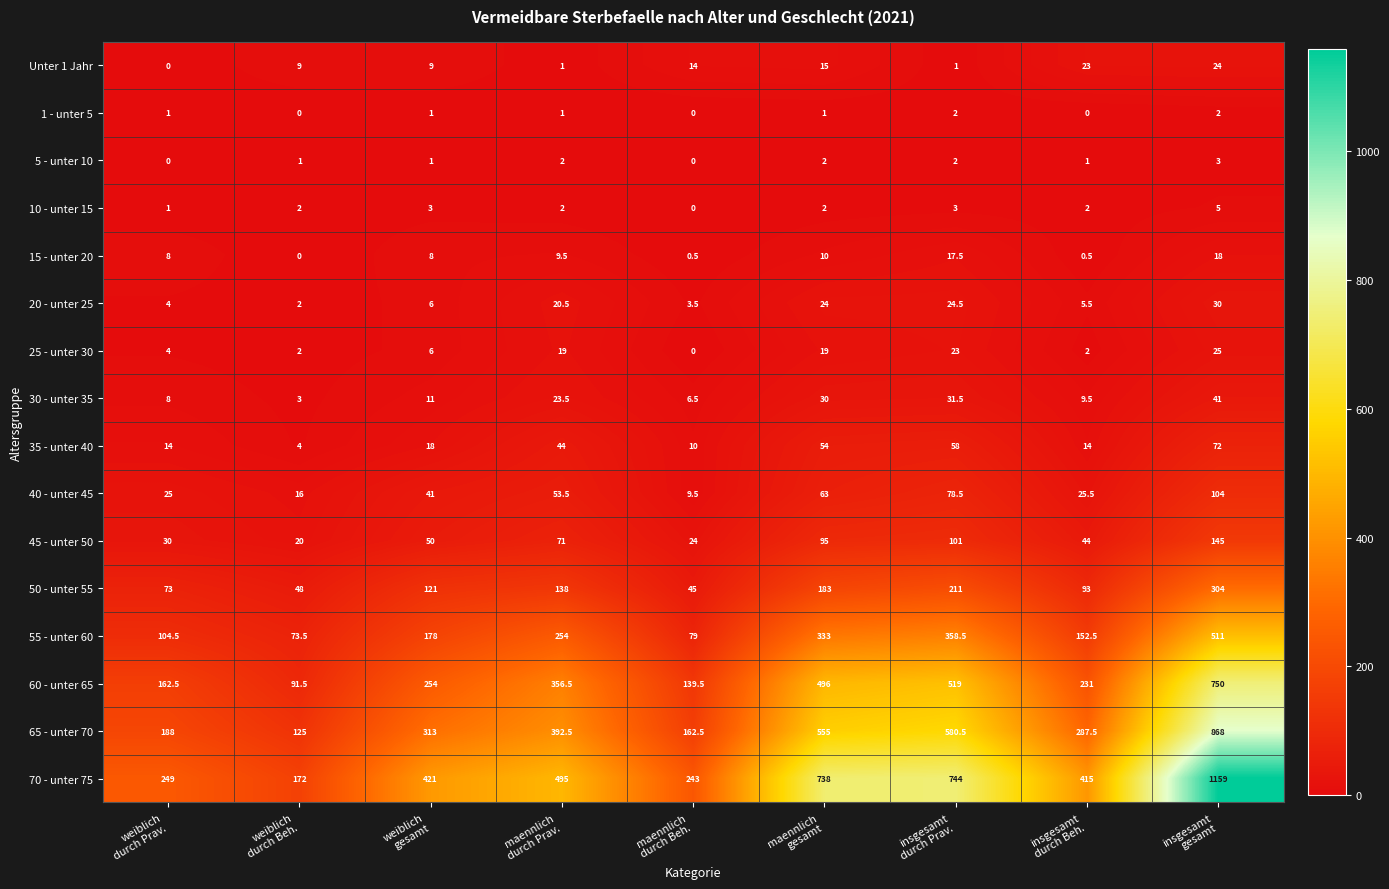

What is the greatest value displayed?

1159.0